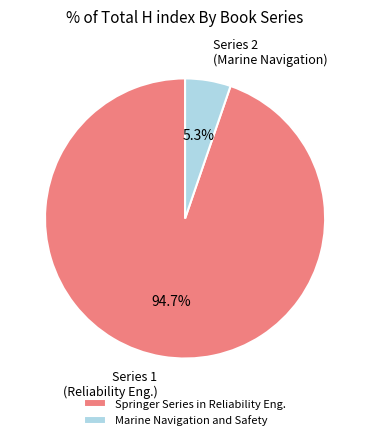

Which has a higher value, Springer Series in Reliability Eng. or Marine Navigation and Safety?

Springer Series in Reliability Eng.